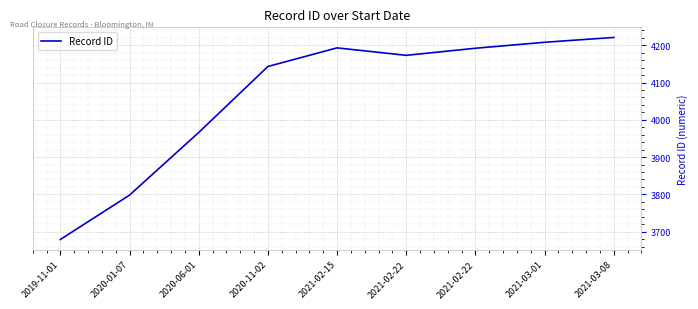

Does the chart have visible grid lines?

Yes